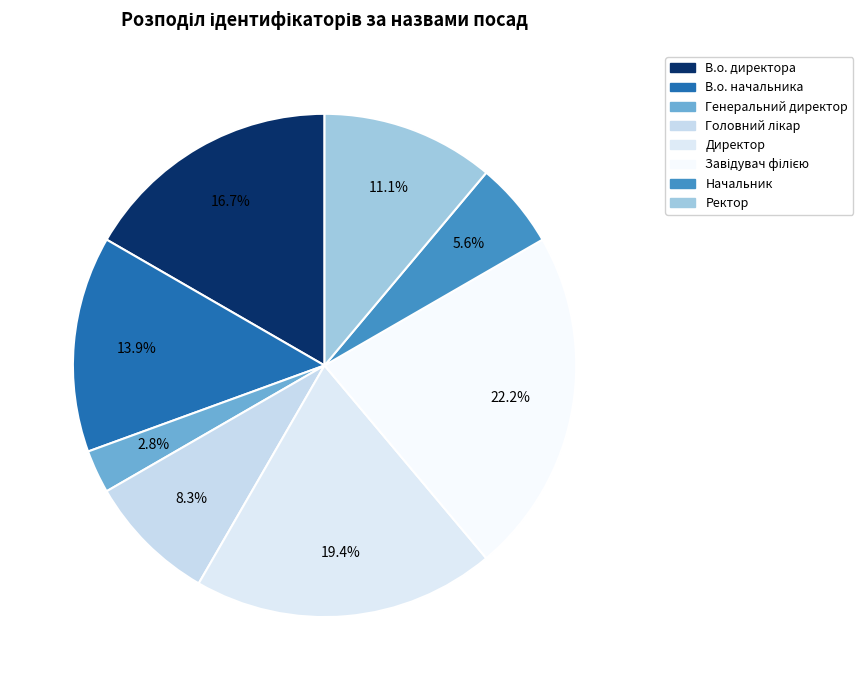

Count the number of slices in the pie.

8